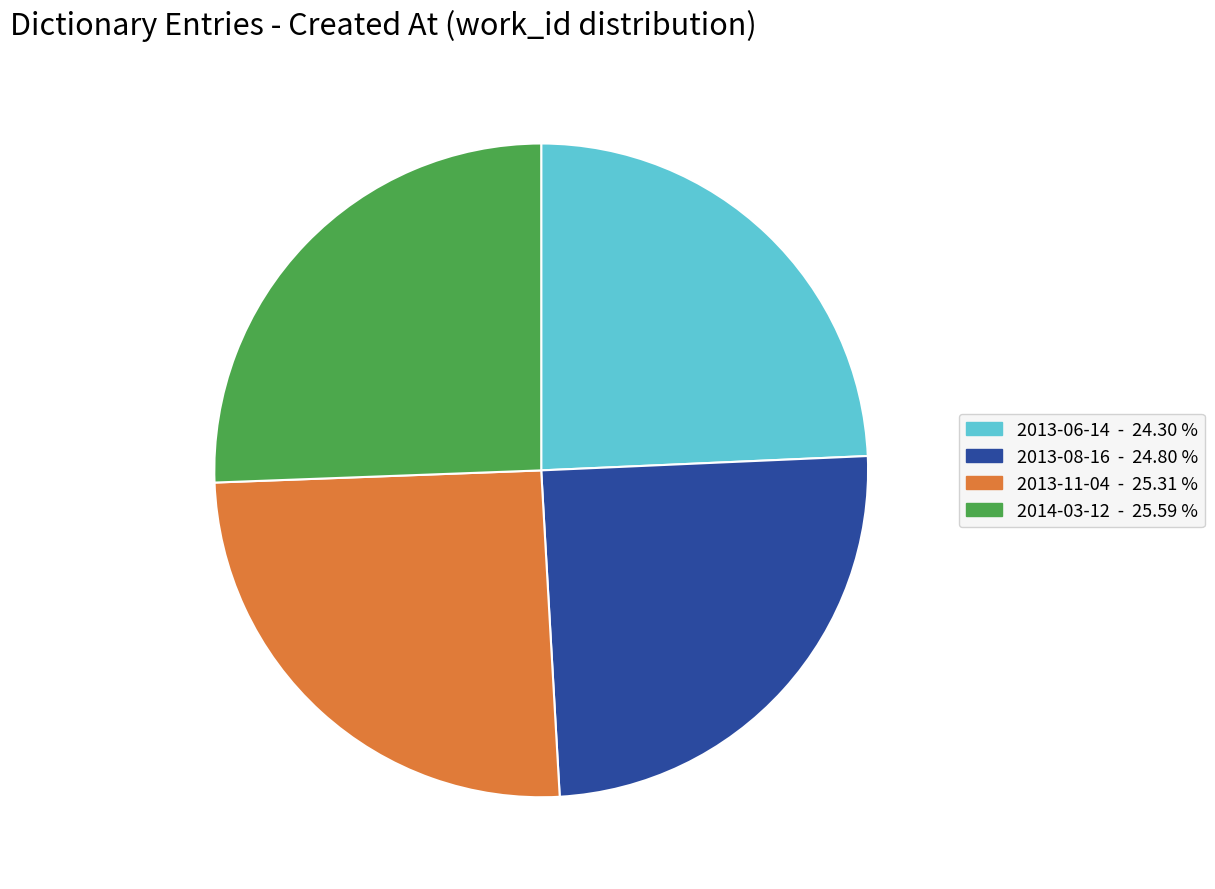

Is the sum of 2013-06-14 and 2014-03-12 greater than half?

No